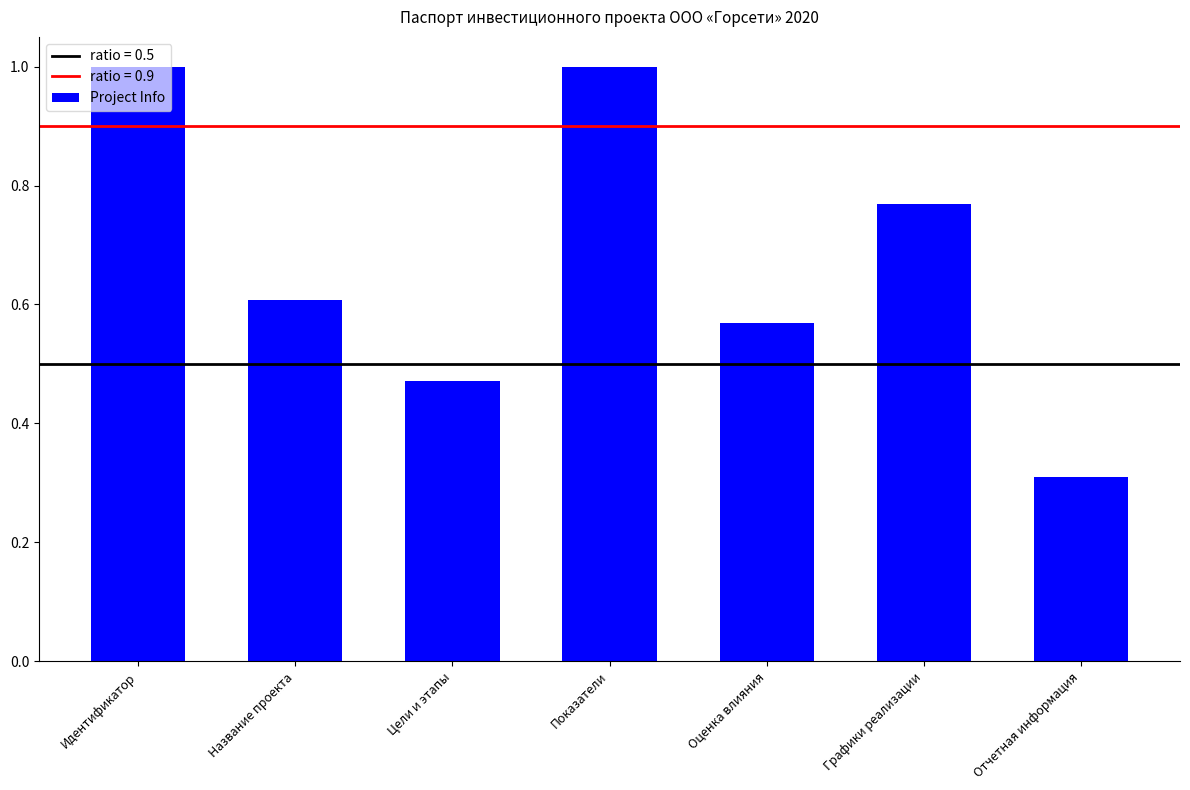

Read the value at Показатели.

1.0